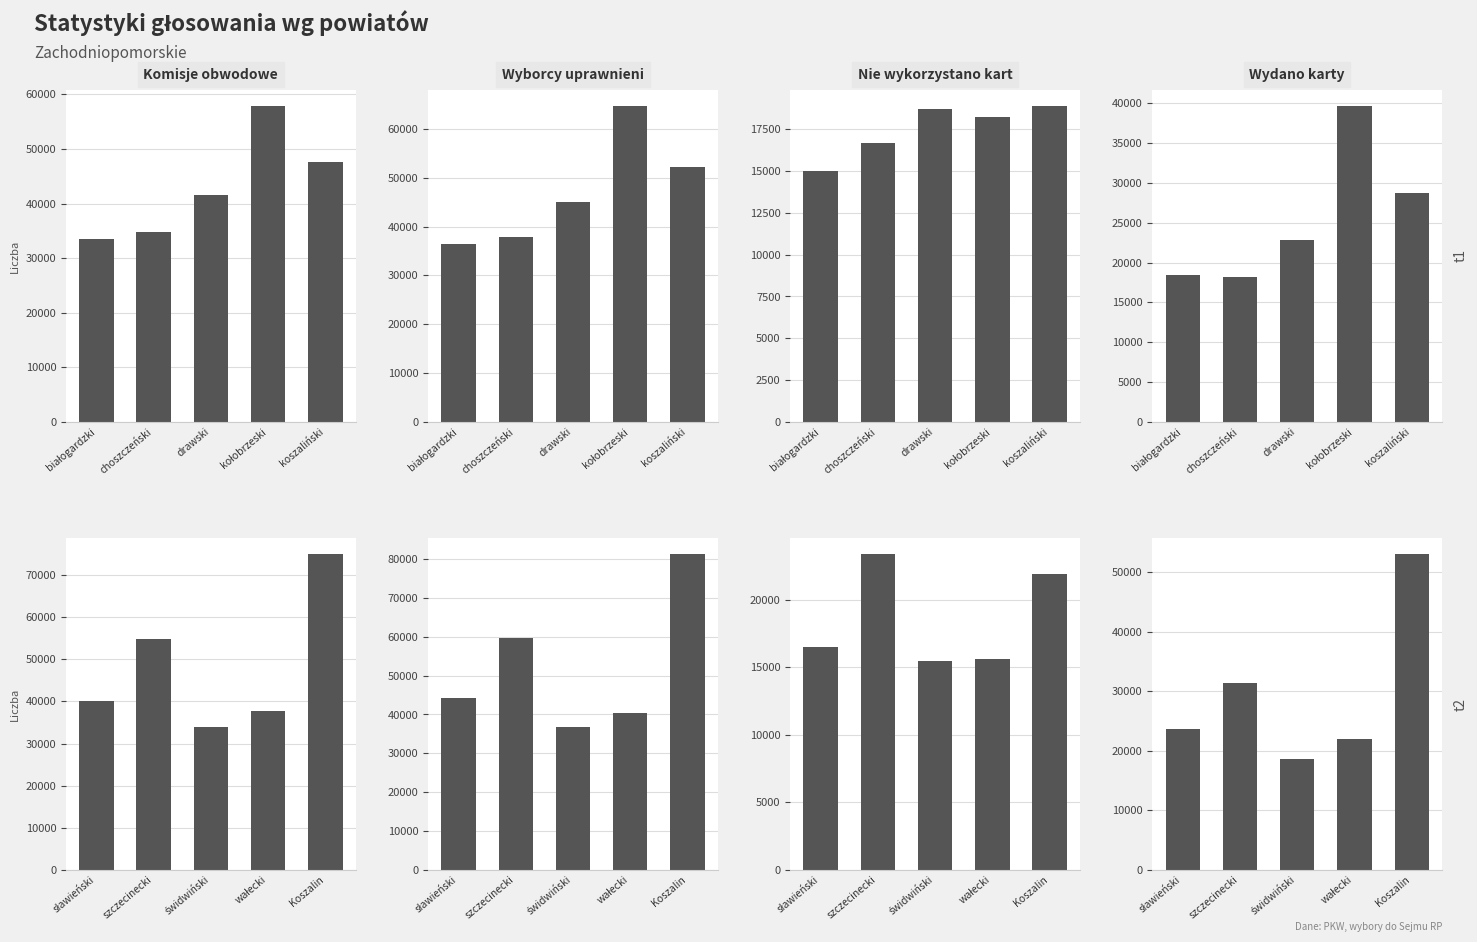

Rank the series by their maximum value, from highest to lowest.

Liczba wyborców uprawnionych, Komisje obwodowe otrzymały kart, Liczba wyborców, którym wydano karty, Nie wykorzystano kart